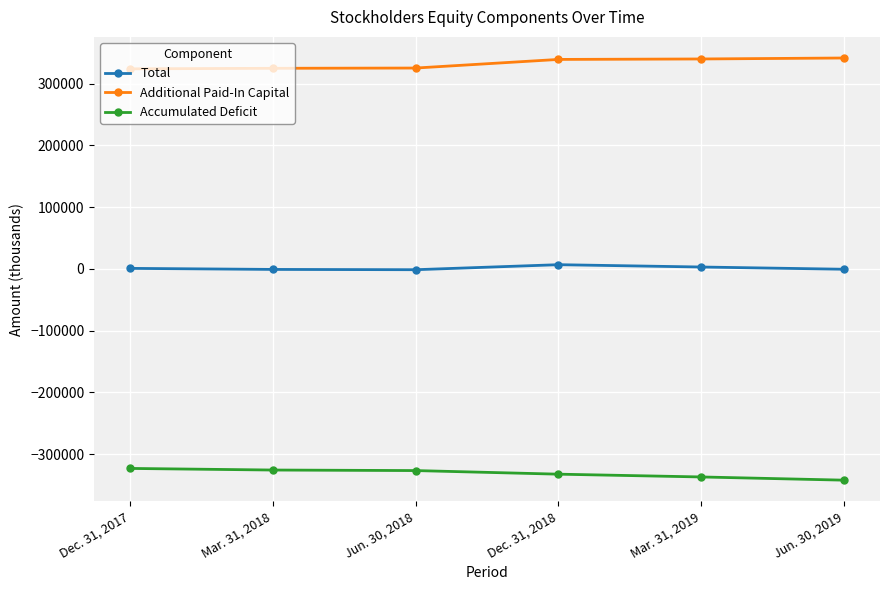

What is the smallest value displayed?

-342293